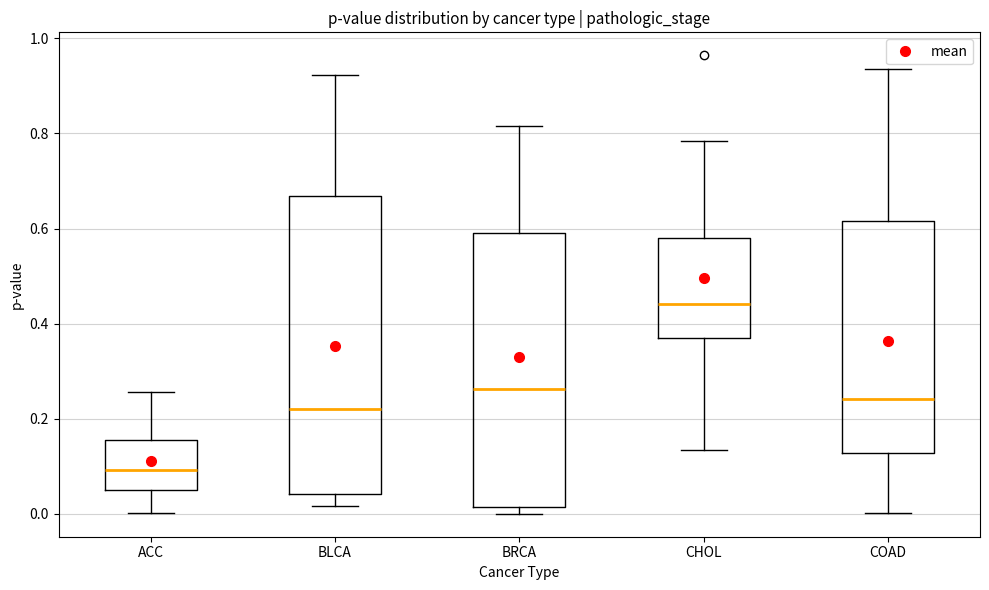

Reading left to right, read every box against the y-axis: the position of its median line, the range the box covers, and the ends of its whiskers. The values are not printed on the chart, so give them approximately, as read against the axis.

ACC: median 0.10, box 0.06 to 0.16, whiskers 0.00 to 0.26
BLCA: median 0.22, box 0.04 to 0.66, whiskers 0.02 to 0.92
BRCA: median 0.26, box 0.02 to 0.58, whiskers 0.00 to 0.82
CHOL: median 0.44, box 0.36 to 0.58, whiskers 0.14 to 0.78
COAD: median 0.24, box 0.12 to 0.62, whiskers 0.00 to 0.94